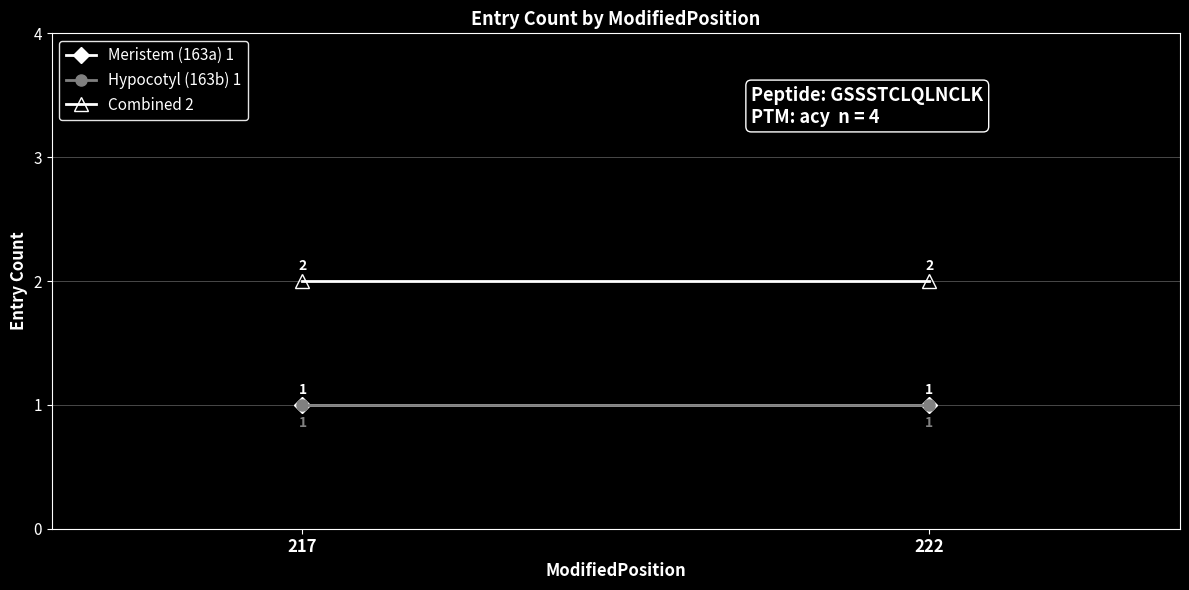

The value of Meristem (163a) 1 at 217 is 0. True or false?

False